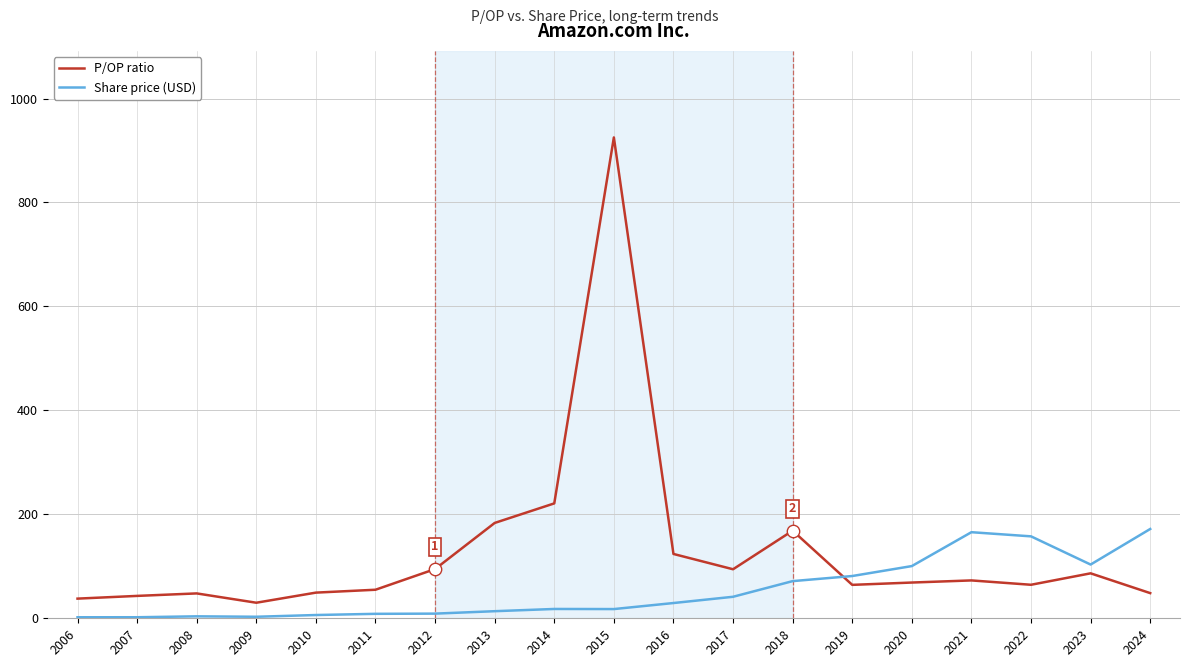

Which series has the largest total across all categories?

P/OP ratio